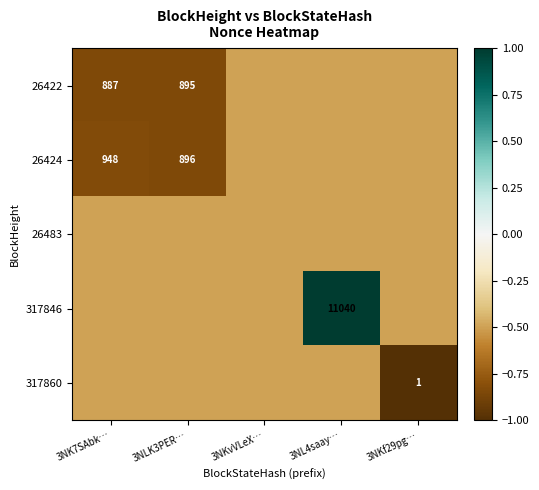

The 317846 series shows 11040.0 at 3NL4saay…. True or false?

True